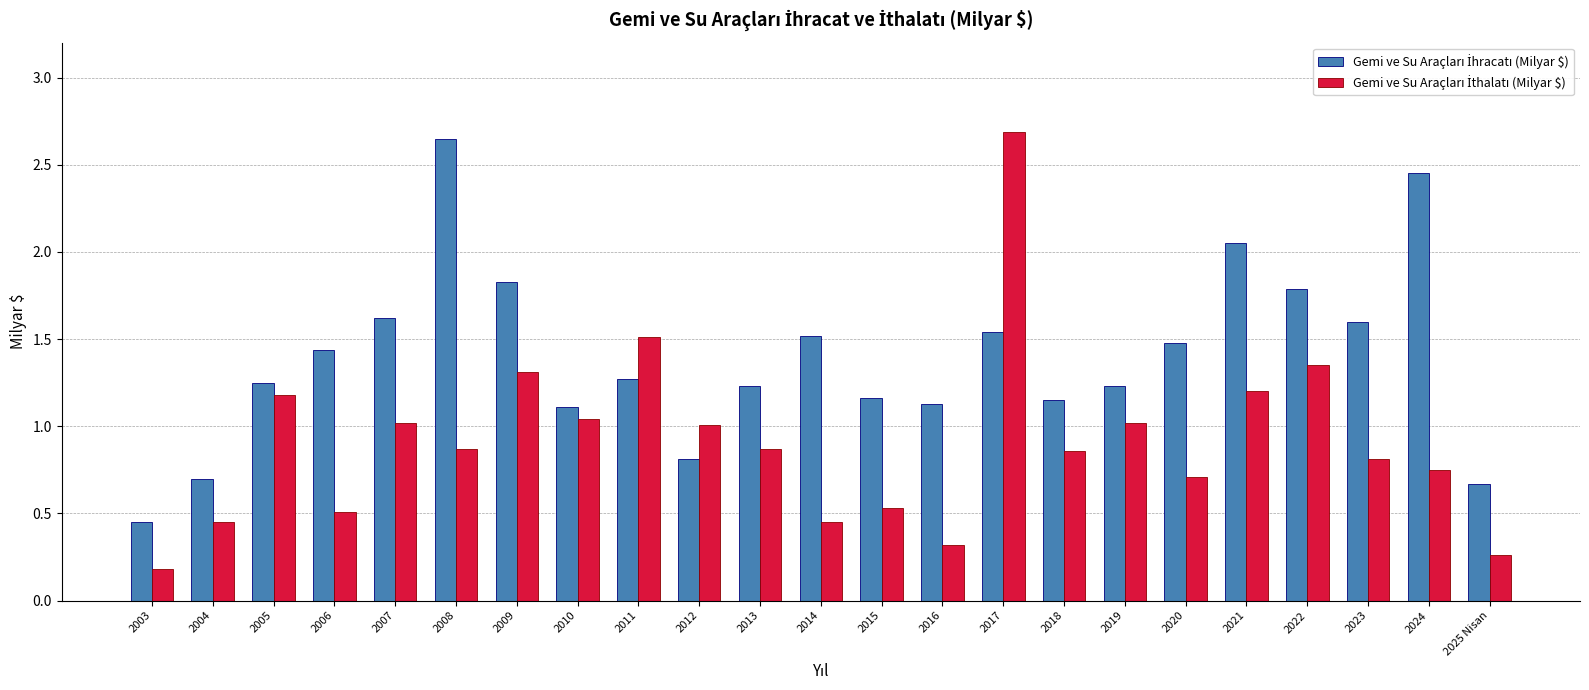

What is the total value across all series at 2022?

3.1